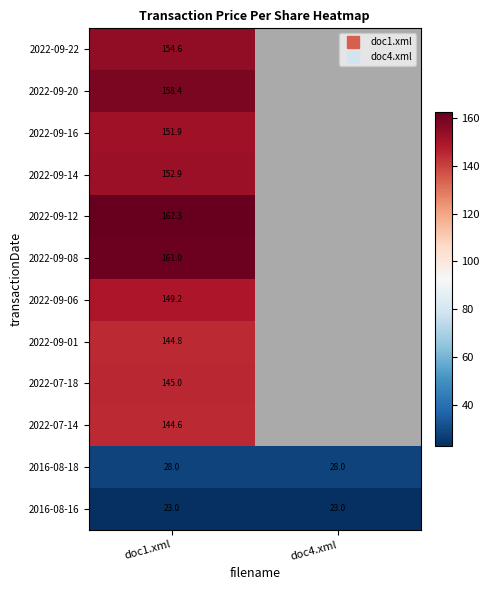

The value of 2016-08-16 at doc1.xml is 12.1. True or false?

False